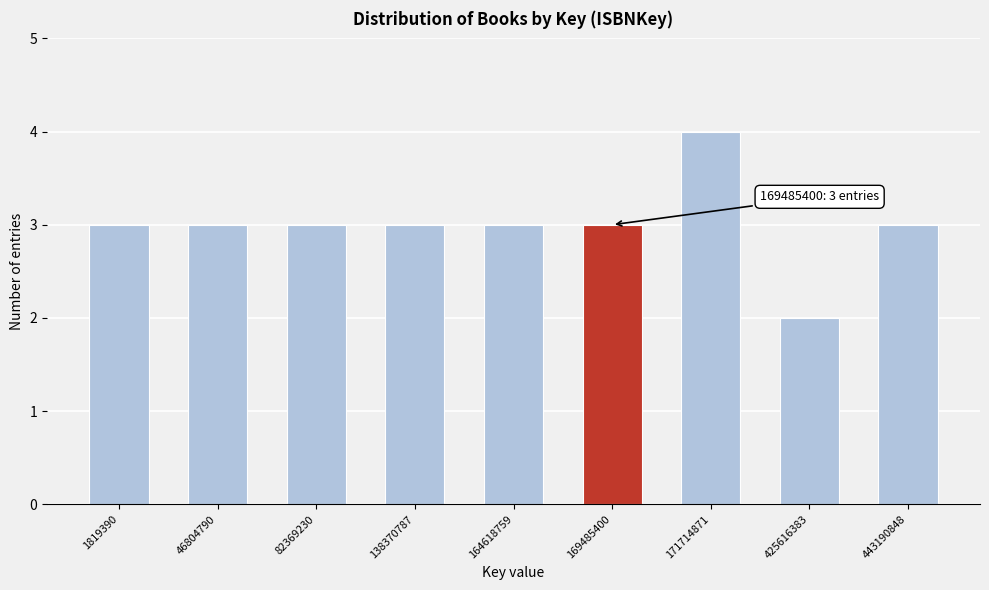

Reading right to left, list all the values displayed in this chart.

3	2	4	3	3	3	3	3	3